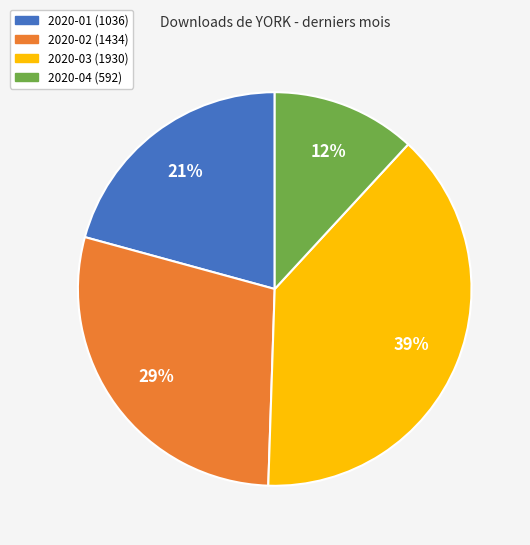

To the nearest percent, what is the difference between the largest and smallest slice percentages?

27%